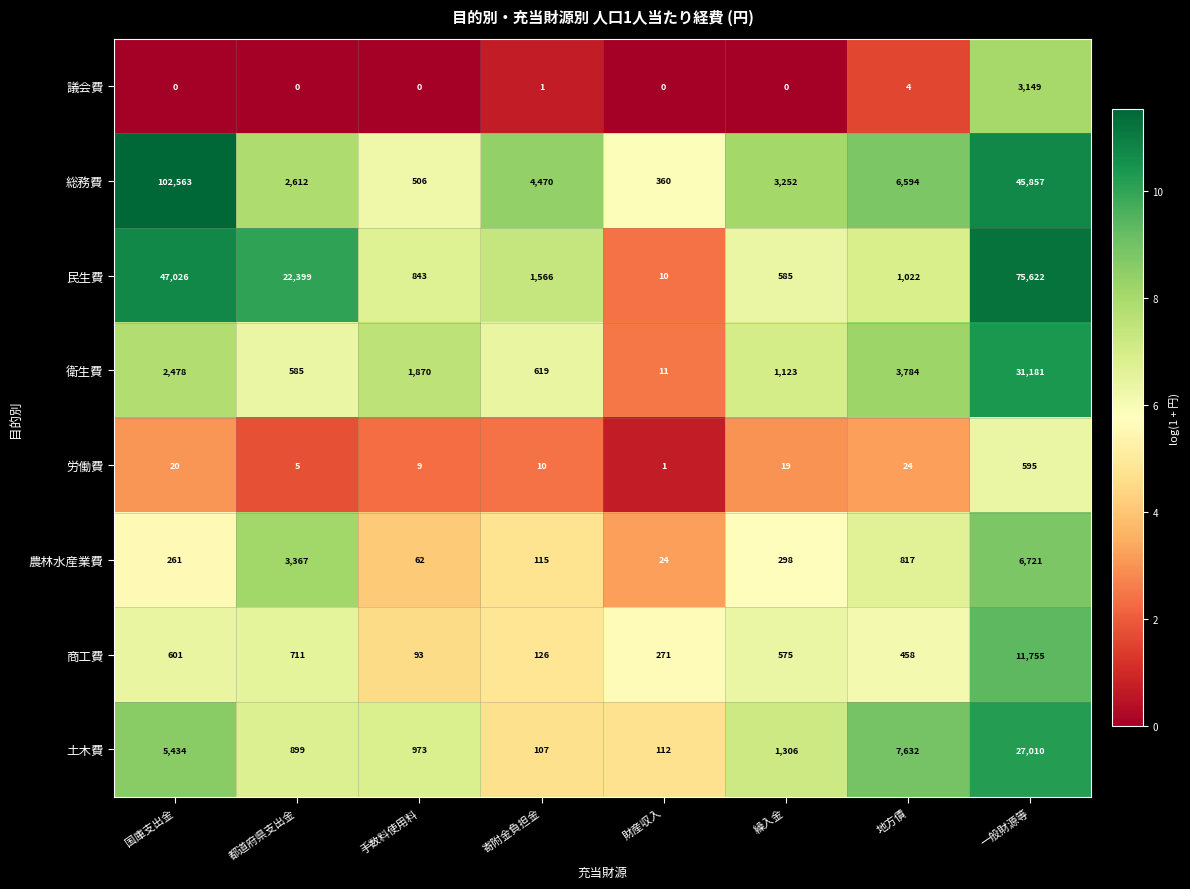

What value does the 民生費 series have at 財産収入?

10